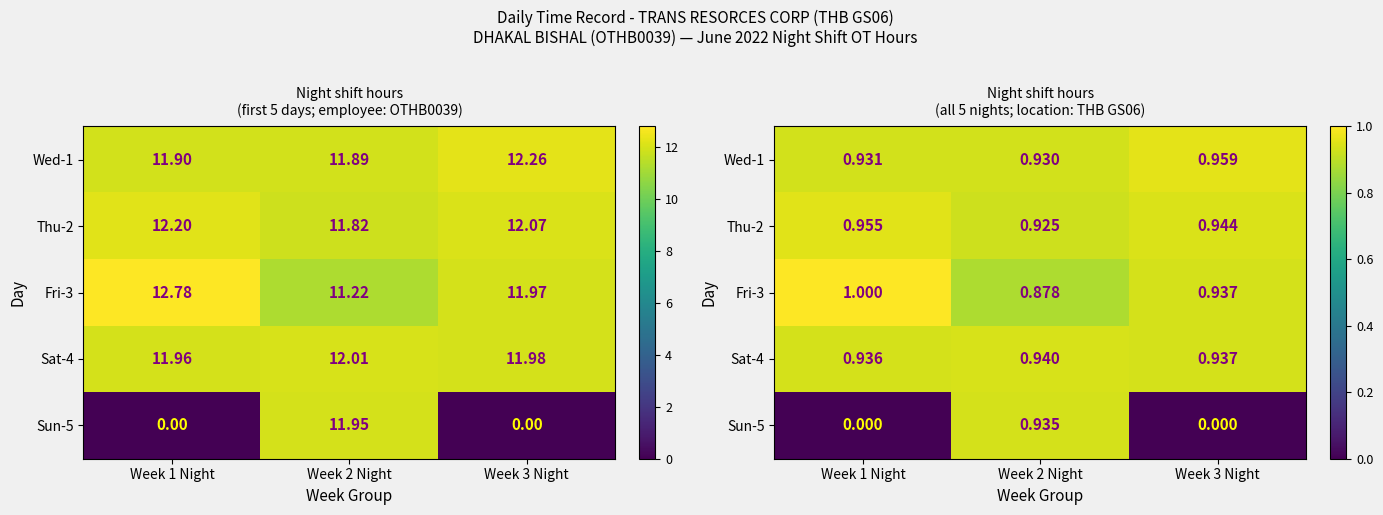

Count the number of data series in this chart.

5